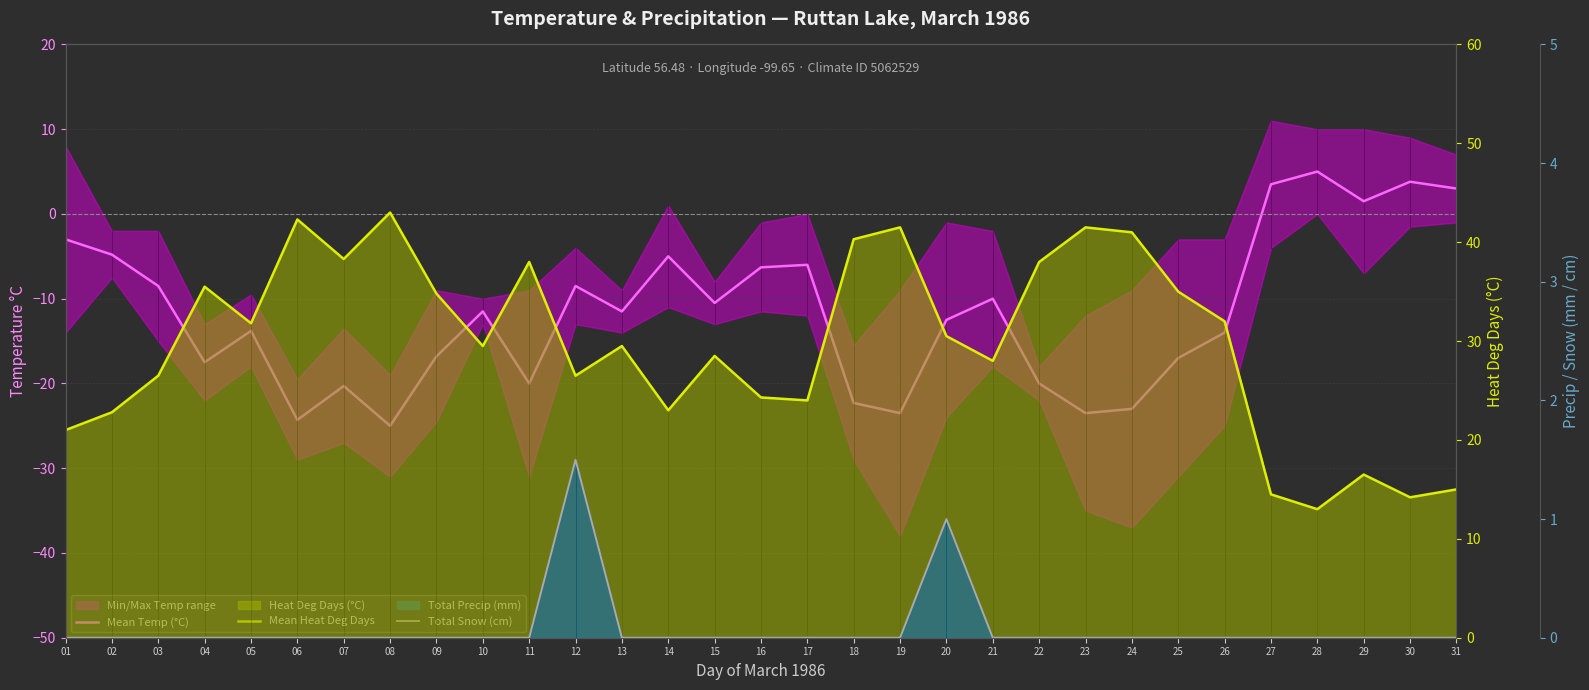

True or false: Total Snow (cm) and Mean Heat Deg Days cross at least once.

False